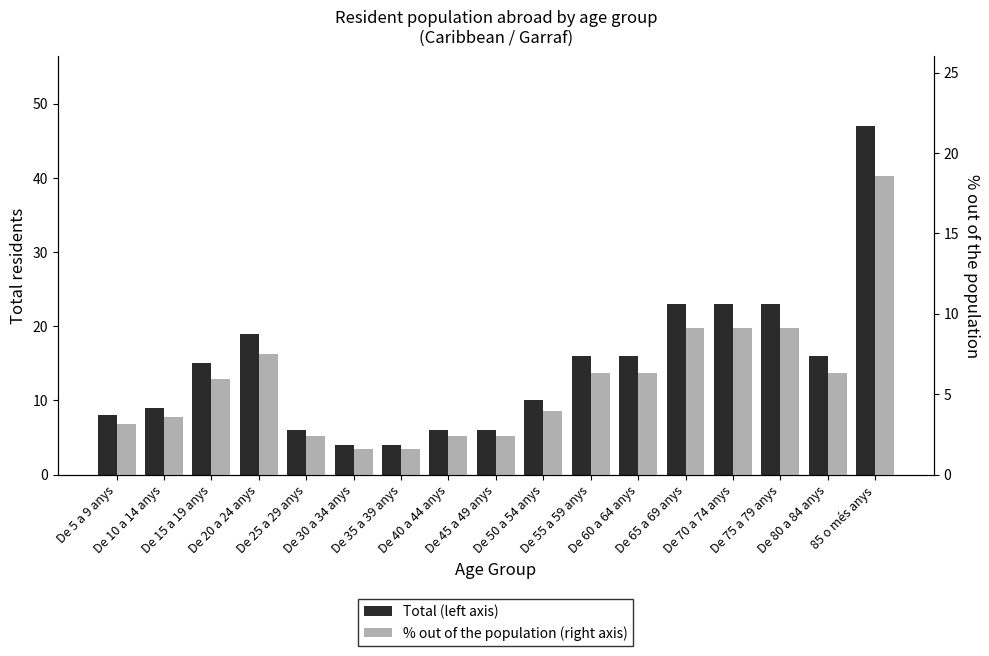

At which category is the sum across all series the highest?

85 o més anys